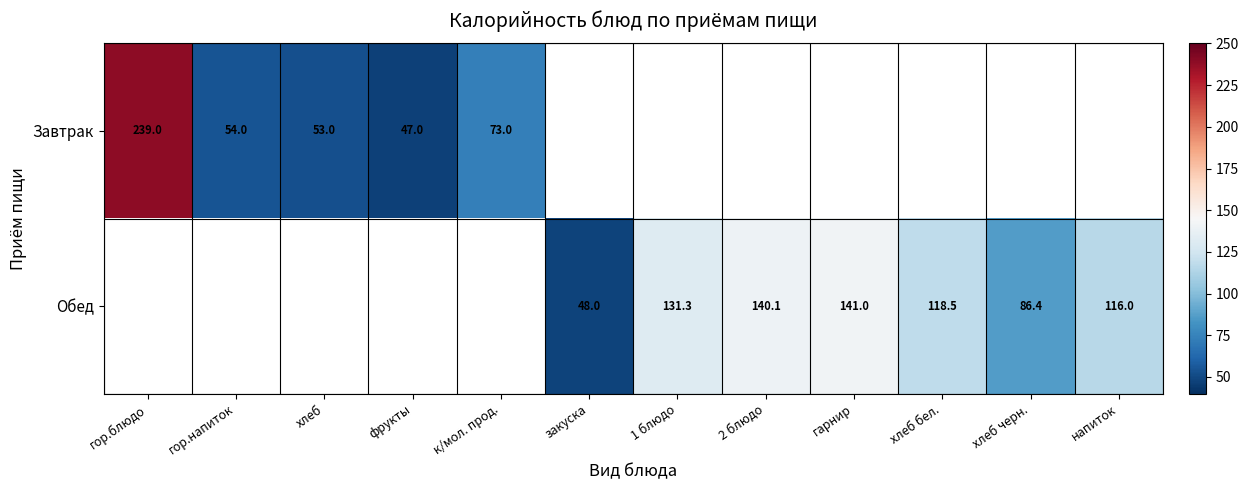

List the series in order of their peak value, highest first.

Завтрак, Обед